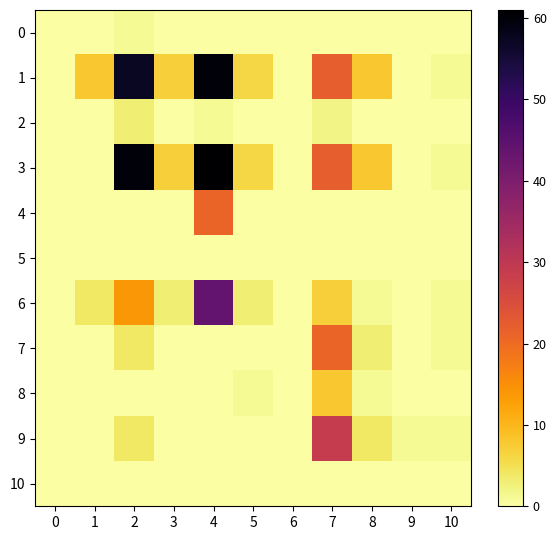

Reading right to left, what are all the values shown in this chart?

0: 10=0	9=0	8=0	7=0	6=0	5=0	4=0	3=0	2=1	1=0	0=0
1: 10=1	9=0	8=8	7=22	6=0	5=6	4=60	3=7	2=57	1=8	0=0
2: 10=0	9=0	8=0	7=2	6=0	5=0	4=1	3=0	2=3	1=0	0=0
3: 10=1	9=0	8=8	7=22	6=0	5=6	4=61	3=7	2=60	1=0	0=0
4: 10=0	9=0	8=0	7=0	6=0	5=0	4=21	3=0	2=0	1=0	0=0
5: 10=0	9=0	8=0	7=0	6=0	5=0	4=0	3=0	2=0	1=0	0=0
6: 10=1	9=0	8=1	7=7	6=0	5=3	4=44	3=3	2=14	1=4	0=0
7: 10=1	9=0	8=3	7=21	6=0	5=0	4=0	3=0	2=4	1=0	0=0
8: 10=0	9=0	8=1	7=8	6=0	5=1	4=0	3=0	2=0	1=0	0=0
9: 10=1	9=1	8=4	7=29	6=0	5=0	4=0	3=0	2=4	1=0	0=0
10: 10=0	9=0	8=0	7=0	6=0	5=0	4=0	3=0	2=0	1=0	0=0